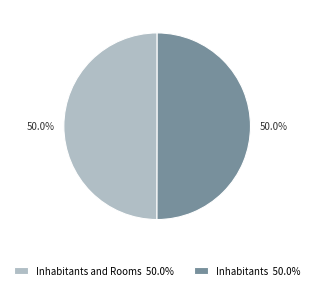

How many slices are in this pie chart?

2